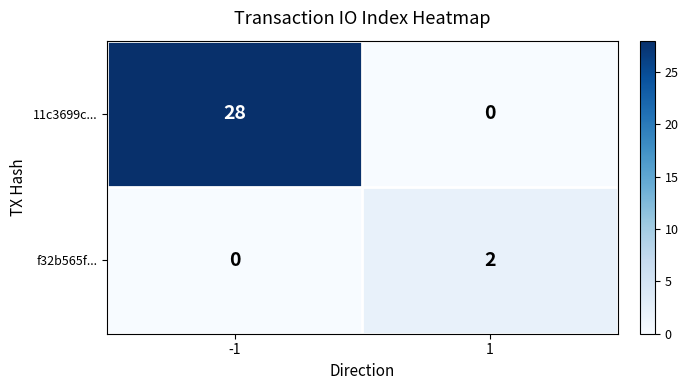

Which series has the widest spread of values?

11c3699c...